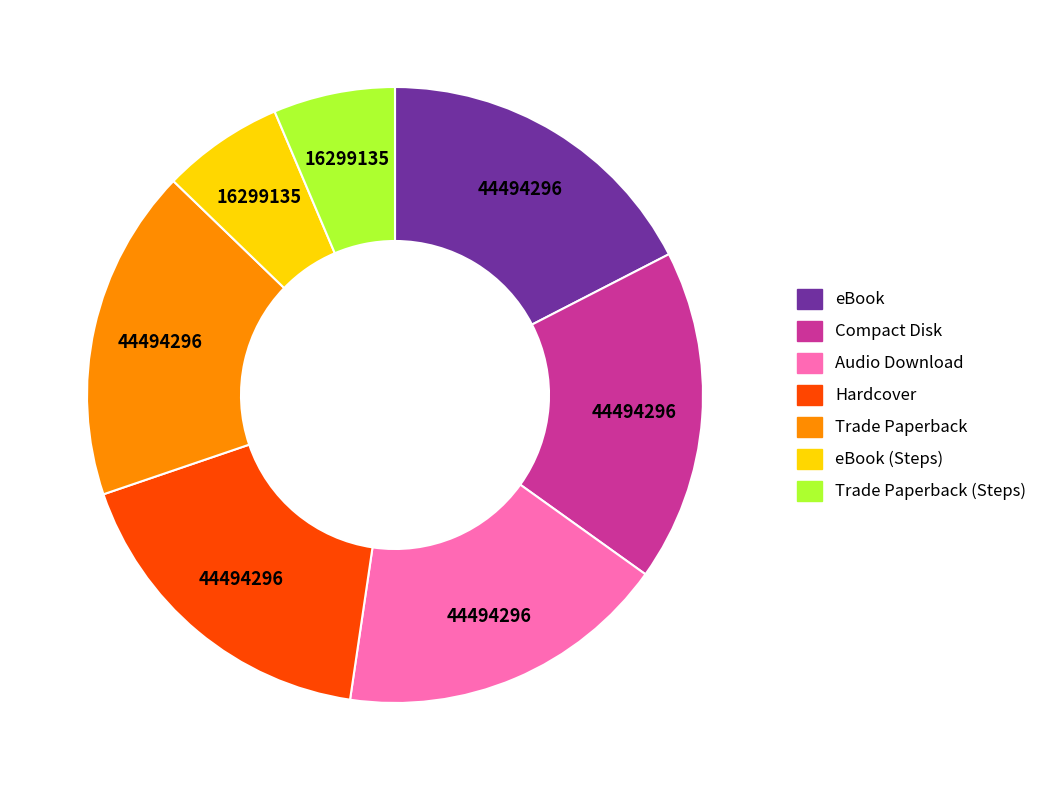

Approximately how many times larger is the value at Audio Download compared to Trade Paperback?

1.0